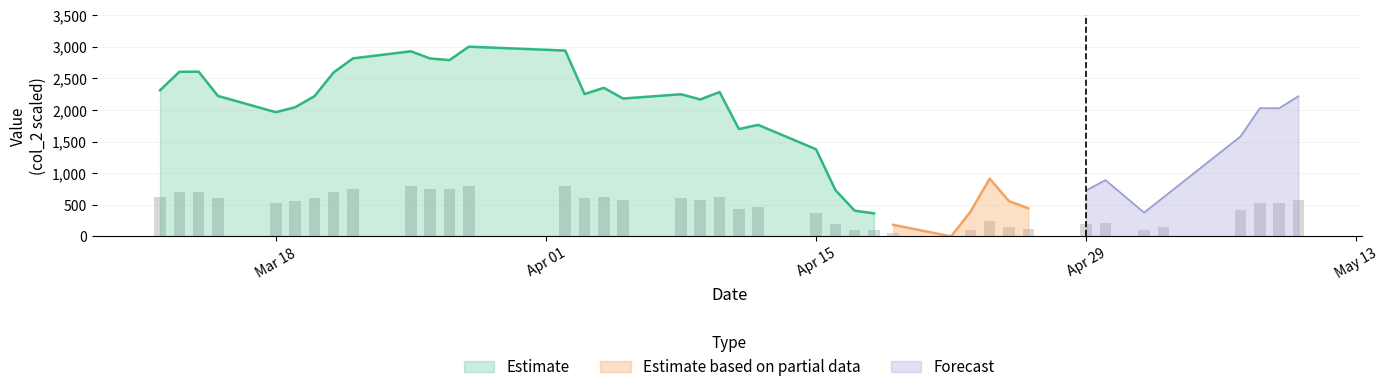

The value of Estimate at Mar 18 is 1964.0. True or false?

True